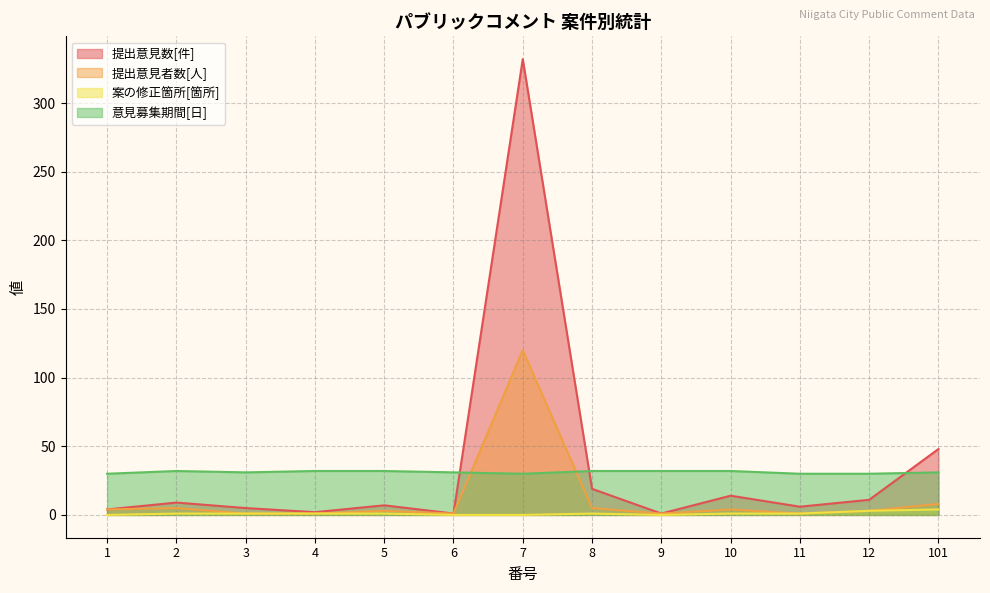

What is the sum of the 案の修正箇所[箇所] values at 10 and 8?

2